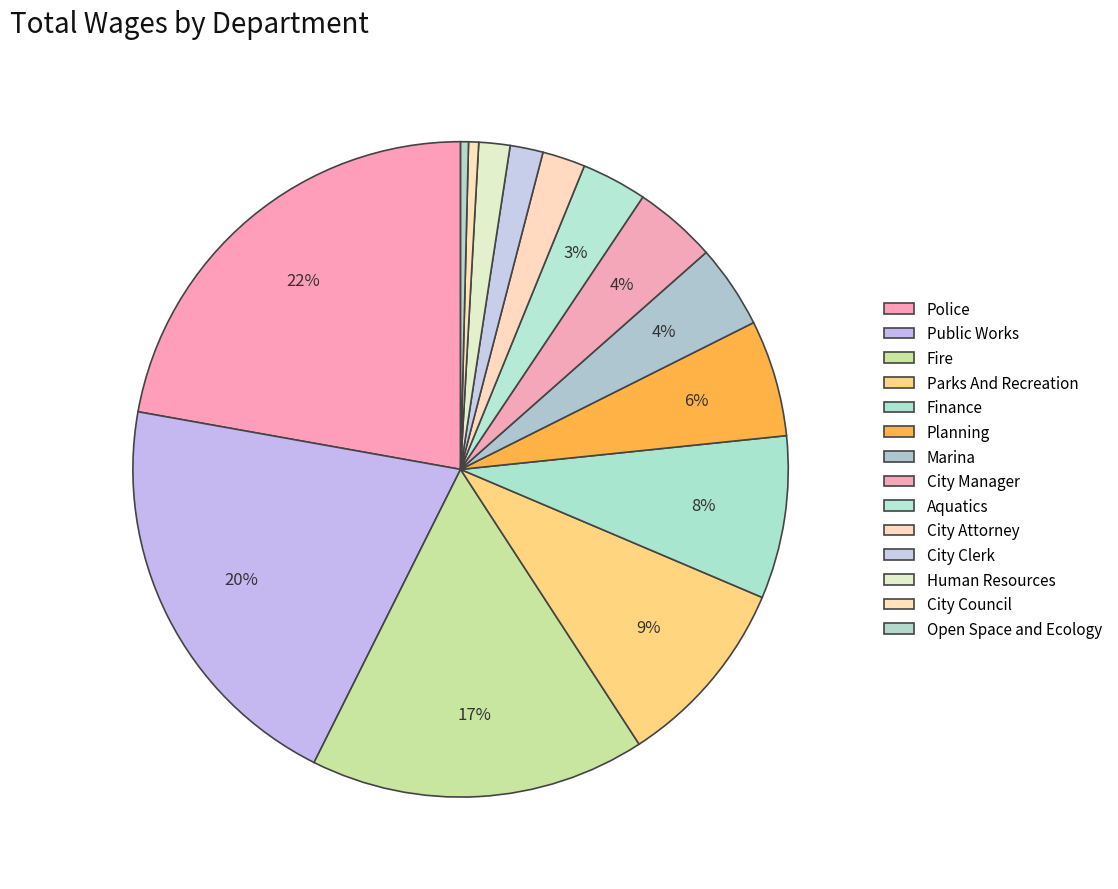

How many slices are in this pie chart?

14